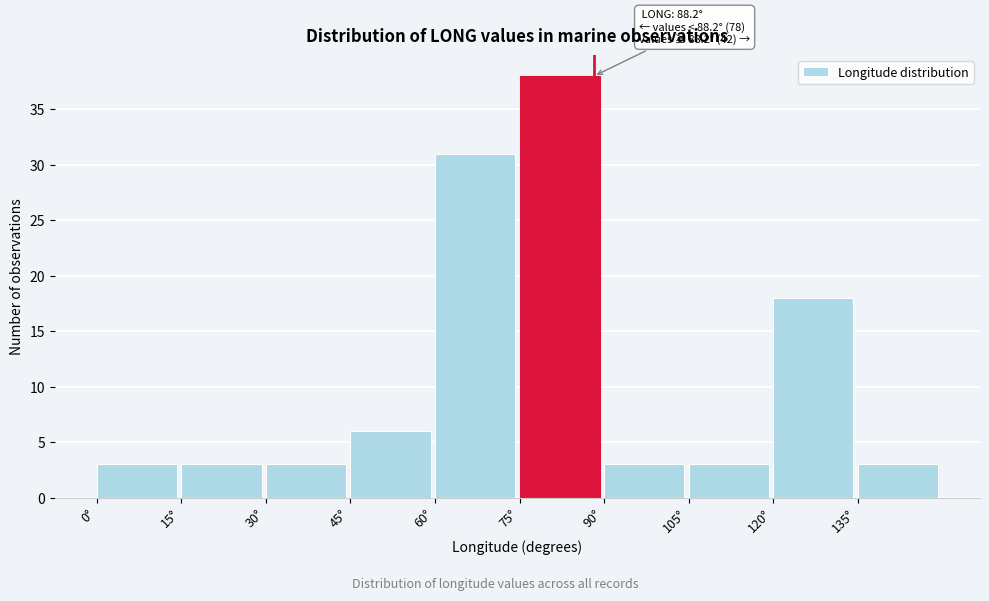

Over which range of the x-axis is the bar tallest?

75 to 90